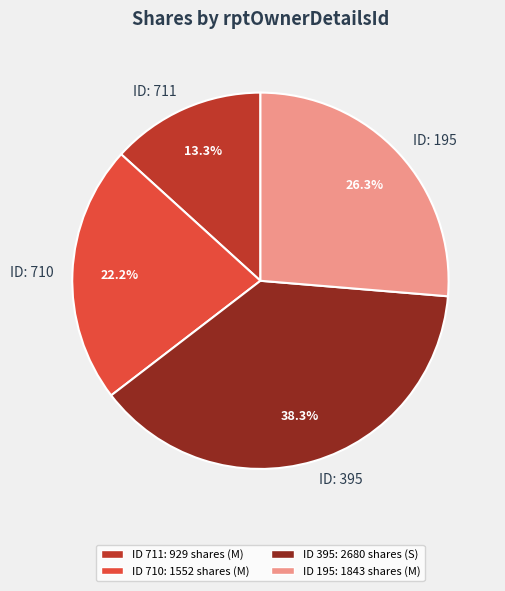

Is there a majority slice in this chart?

No